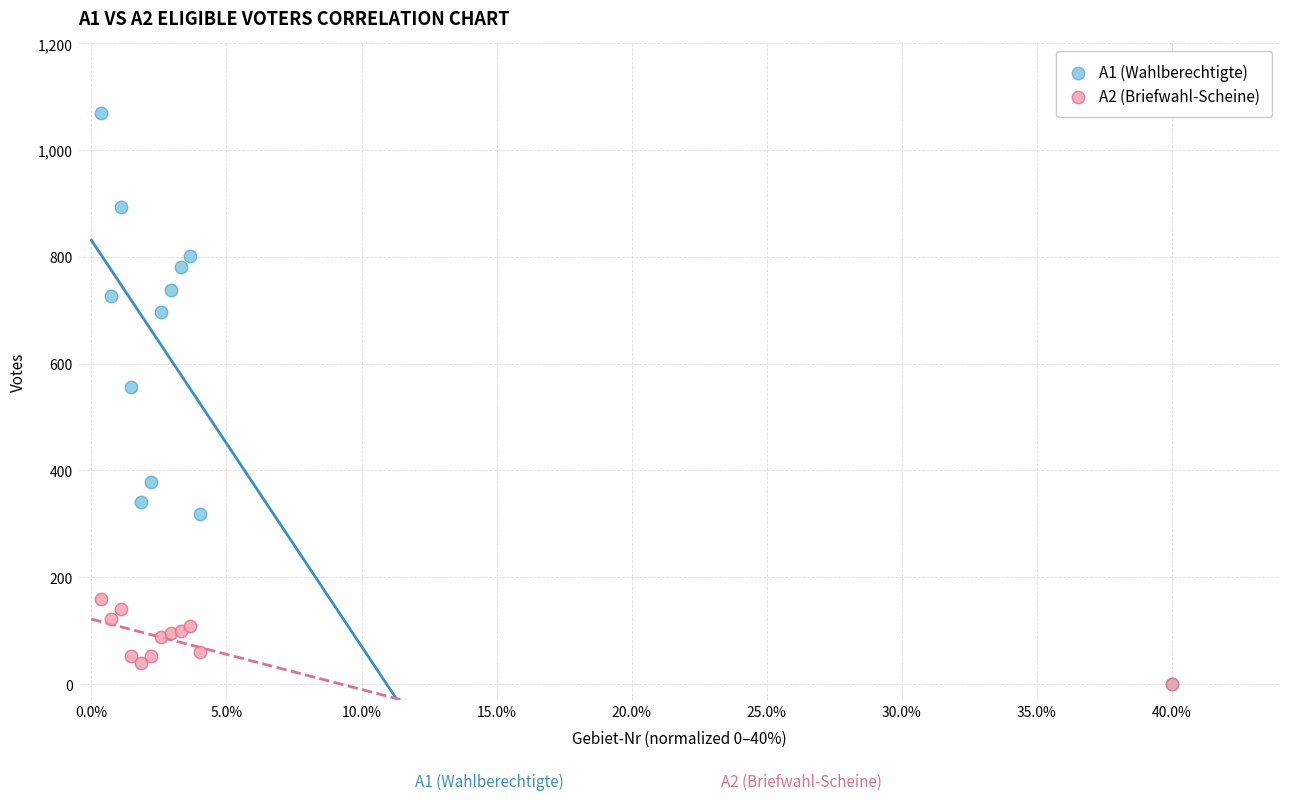

Across all series, what Y value is closest to 535?

556